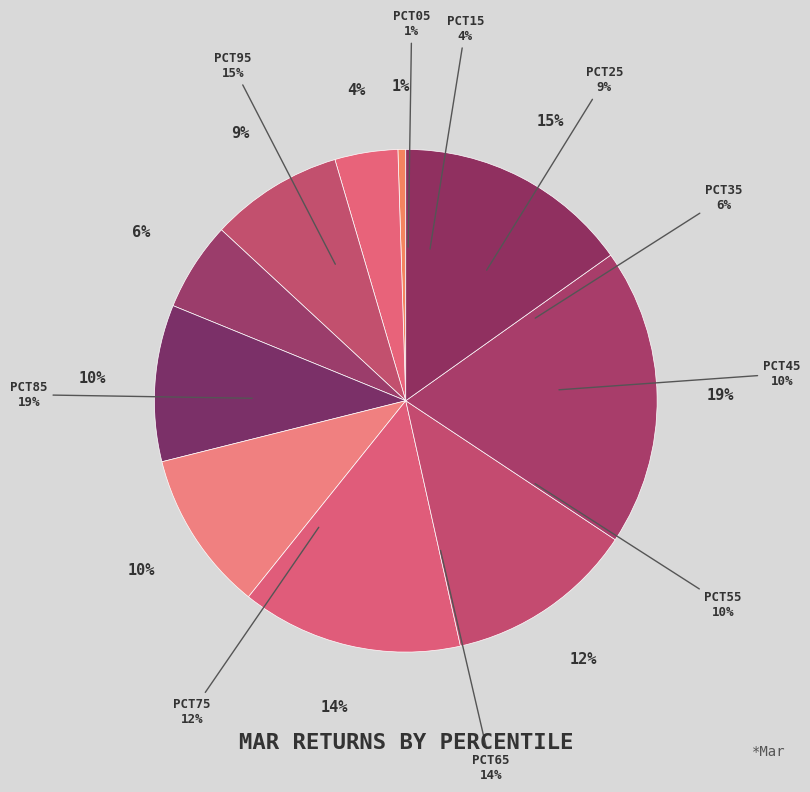

To the nearest percent, what percentage of the pie is pct25?

9%